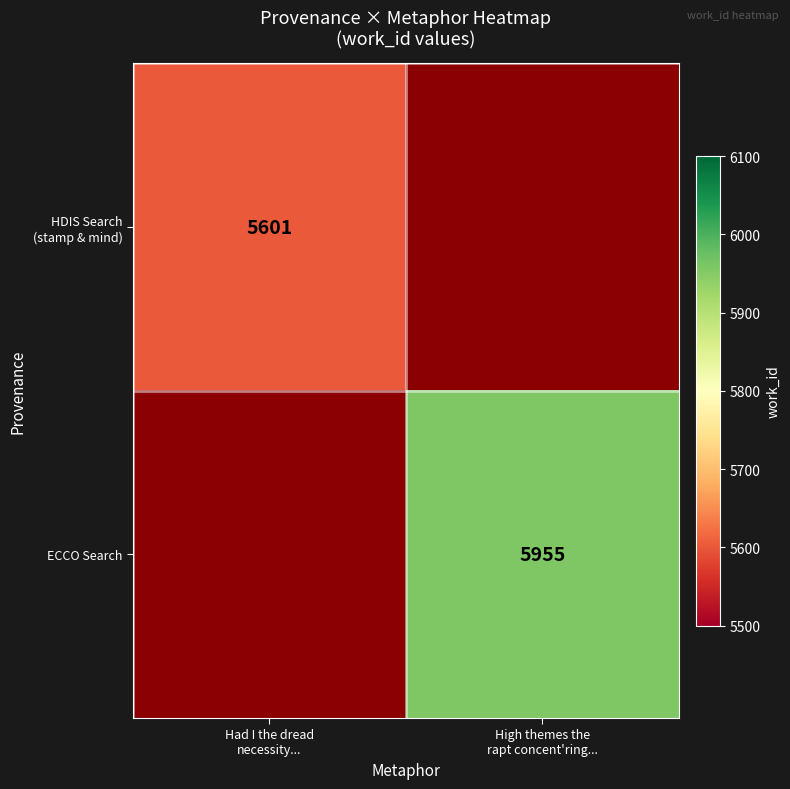

At which category is the sum across all series the highest?

High themes the
rapt concent'ring...